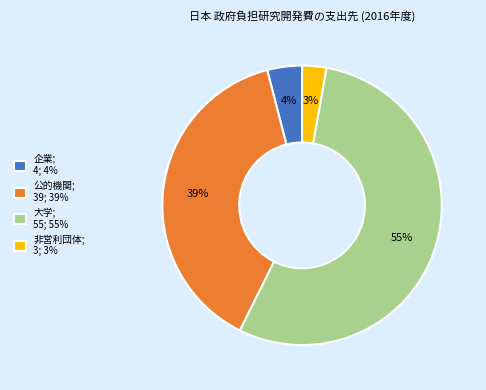

Count the number of slices in the pie.

4